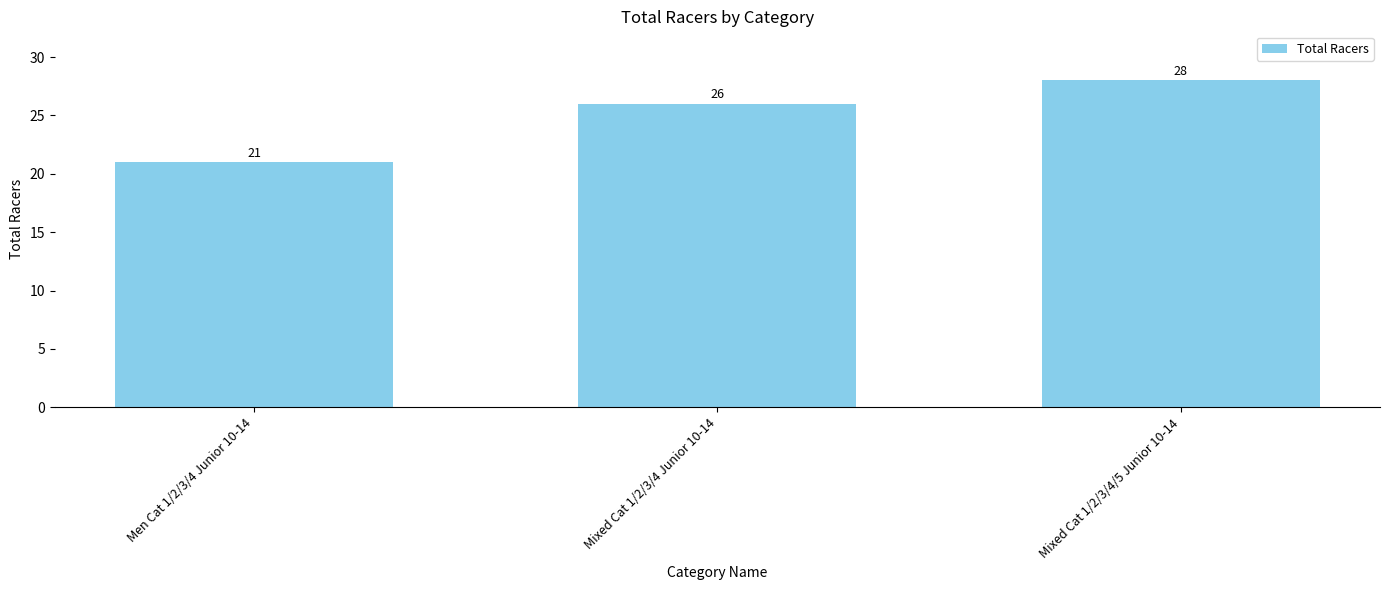

How many values are below 26?

1